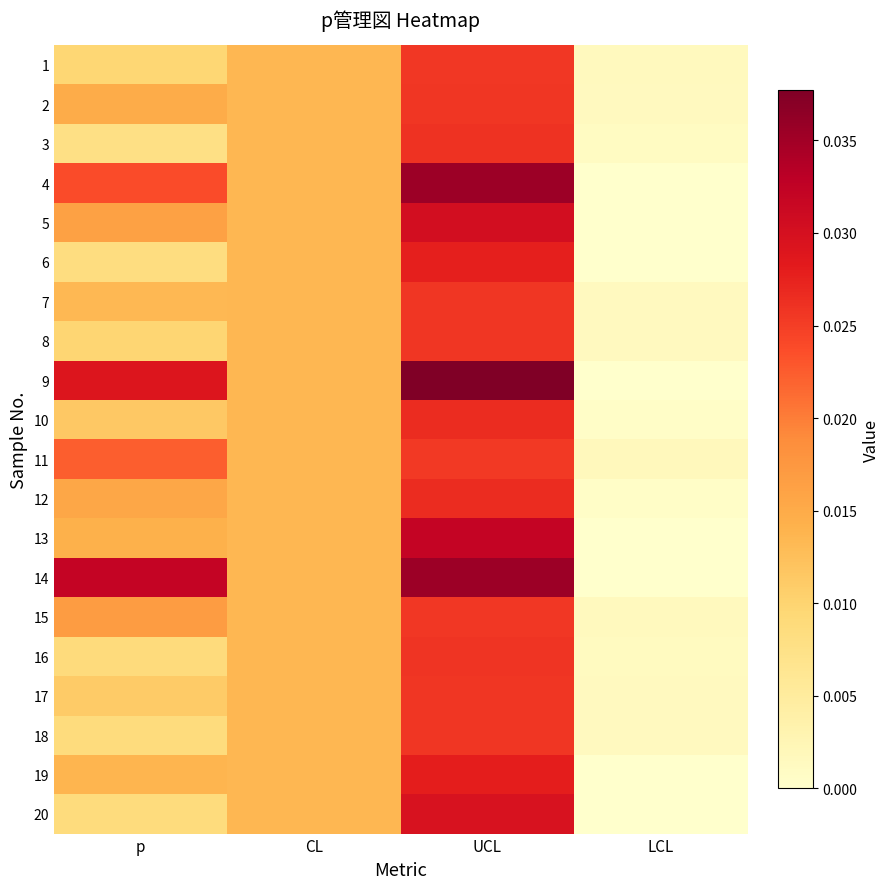

Reading right to left, transcribe all the data shown in this chart.

1: LCL=0.0	UCL=0.0	CL=0.0	p=0.0
2: LCL=0.0	UCL=0.0	CL=0.0	p=0.0
3: LCL=0.0	UCL=0.0	CL=0.0	p=0.0
4: LCL=0.0	UCL=0.0	CL=0.0	p=0.0
5: LCL=0.0	UCL=0.0	CL=0.0	p=0.0
6: LCL=0.0	UCL=0.0	CL=0.0	p=0.0
7: LCL=0.0	UCL=0.0	CL=0.0	p=0.0
8: LCL=0.0	UCL=0.0	CL=0.0	p=0.0
9: LCL=0.0	UCL=0.0	CL=0.0	p=0.0
10: LCL=0.0	UCL=0.0	CL=0.0	p=0.0
11: LCL=0.0	UCL=0.0	CL=0.0	p=0.0
12: LCL=0.0	UCL=0.0	CL=0.0	p=0.0
13: LCL=0.0	UCL=0.0	CL=0.0	p=0.0
14: LCL=0.0	UCL=0.0	CL=0.0	p=0.0
15: LCL=0.0	UCL=0.0	CL=0.0	p=0.0
16: LCL=0.0	UCL=0.0	CL=0.0	p=0.0
17: LCL=0.0	UCL=0.0	CL=0.0	p=0.0
18: LCL=0.0	UCL=0.0	CL=0.0	p=0.0
19: LCL=0.0	UCL=0.0	CL=0.0	p=0.0
20: LCL=0.0	UCL=0.0	CL=0.0	p=0.0